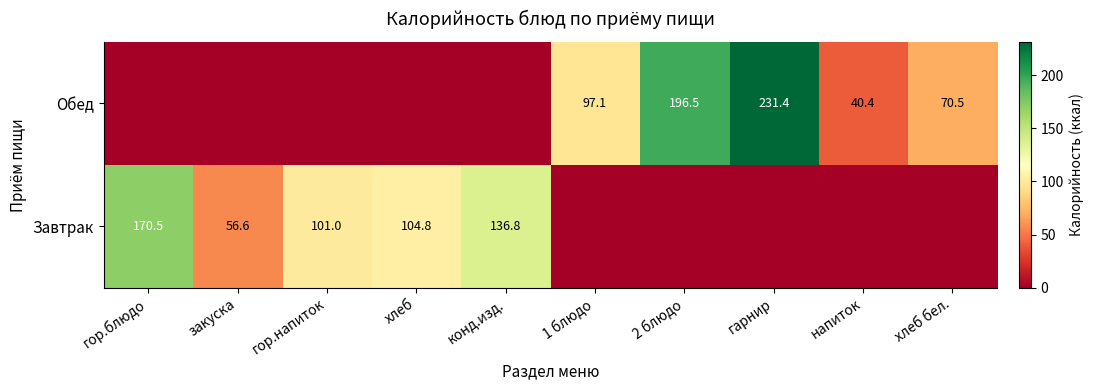

Is the value of Обед at 1 блюдо greater than the value of Завтрак at хлеб?

No